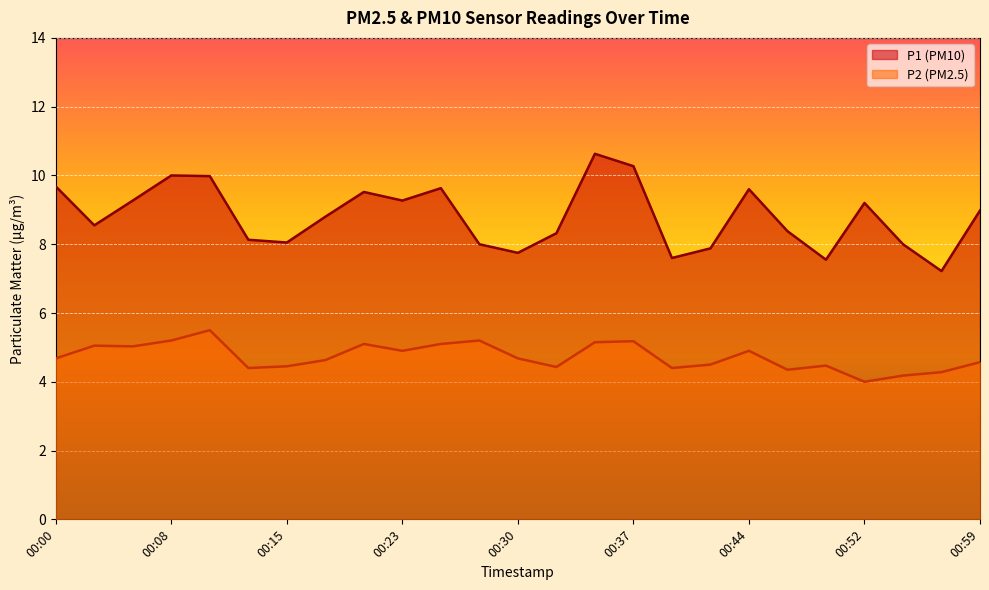

What are all the series names shown in the legend?

P1 (PM10), P2 (PM2.5)